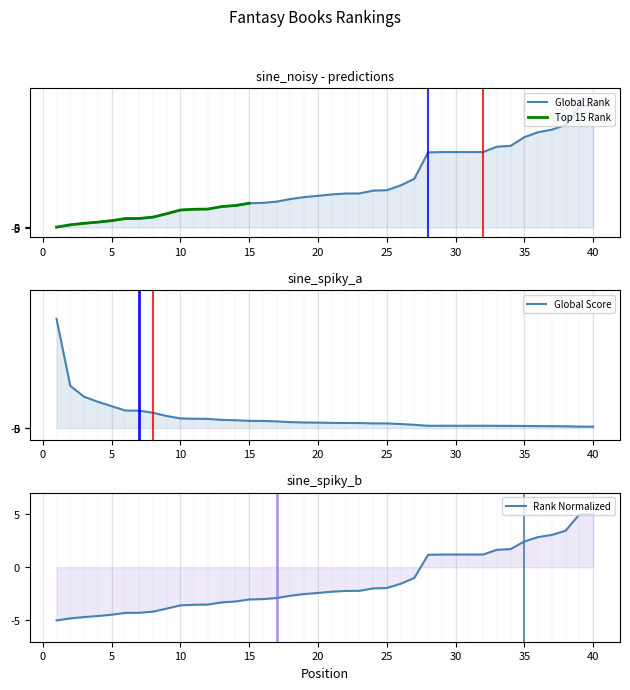

The value of Global Score at 38 is 26. True or false?

False